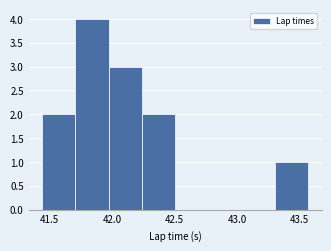

Reading left to right, list every bar in this chart as the range it spans on the x-axis followed by its height. Neither the bar edges nor the heights are printed on the chart, so give them approximately, as read against the axes.

41.45 to 41.70: 2
41.70 to 41.95: 4
41.95 to 42.25: 3
42.25 to 42.50: 2
42.50 to 42.75: 0
42.75 to 43.05: 0
43.05 to 43.30: 0
43.30 to 43.55: 1